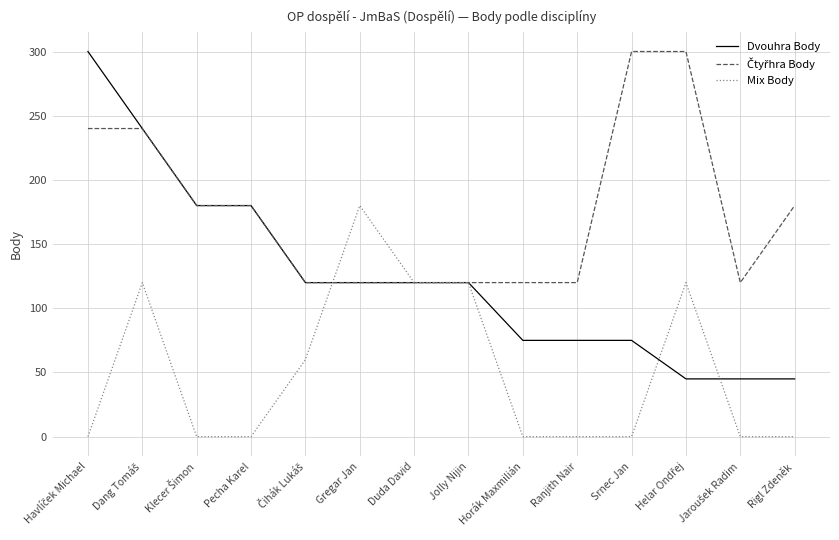

Which series has the widest spread of values?

Dvouhra Body